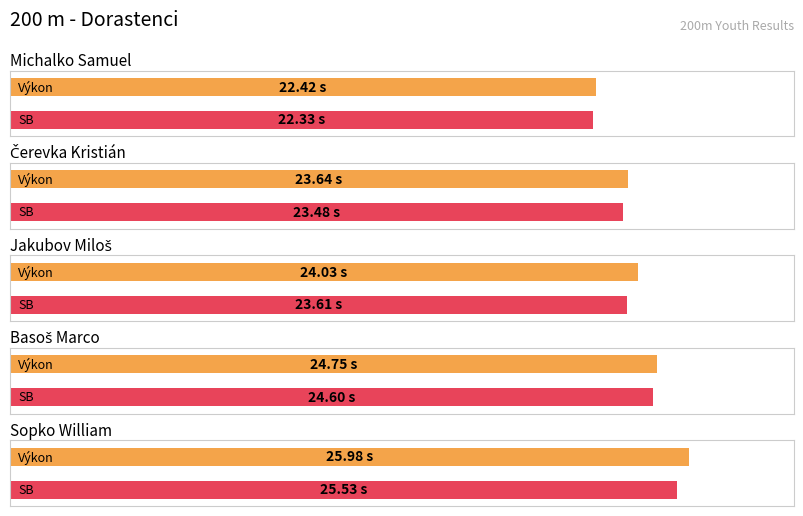

Which series has the largest total across all categories?

Výkon